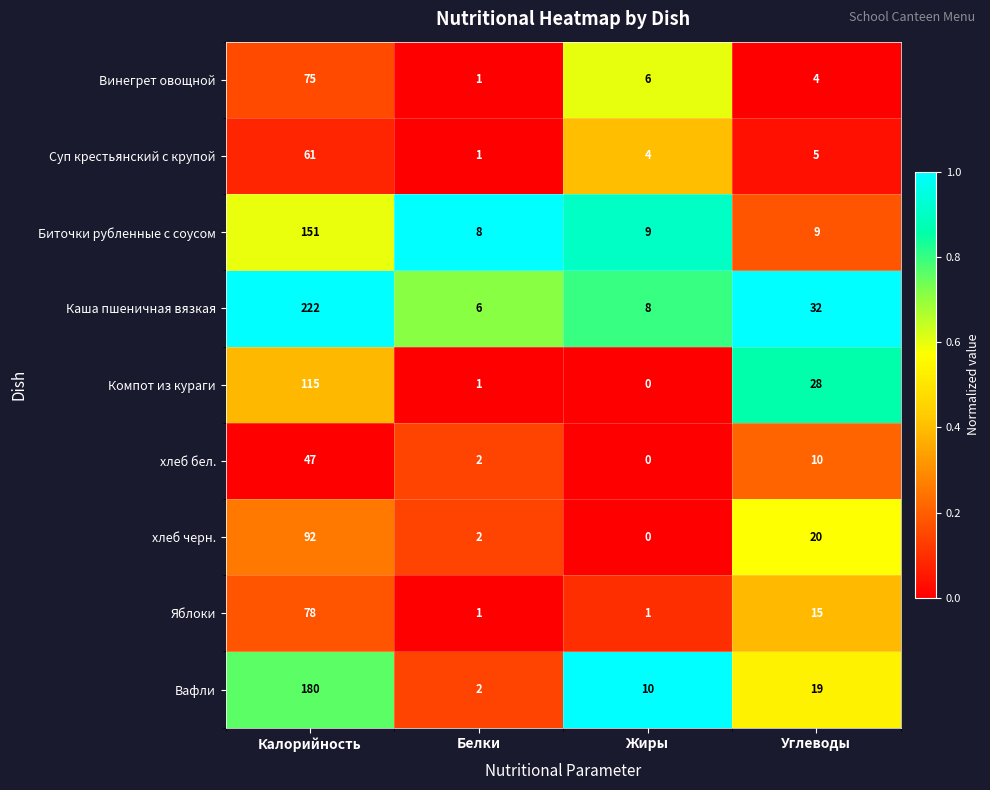

List the labels in order of хлеб бел. value, smallest first.

Жиры, Белки, Углеводы, Калорийность